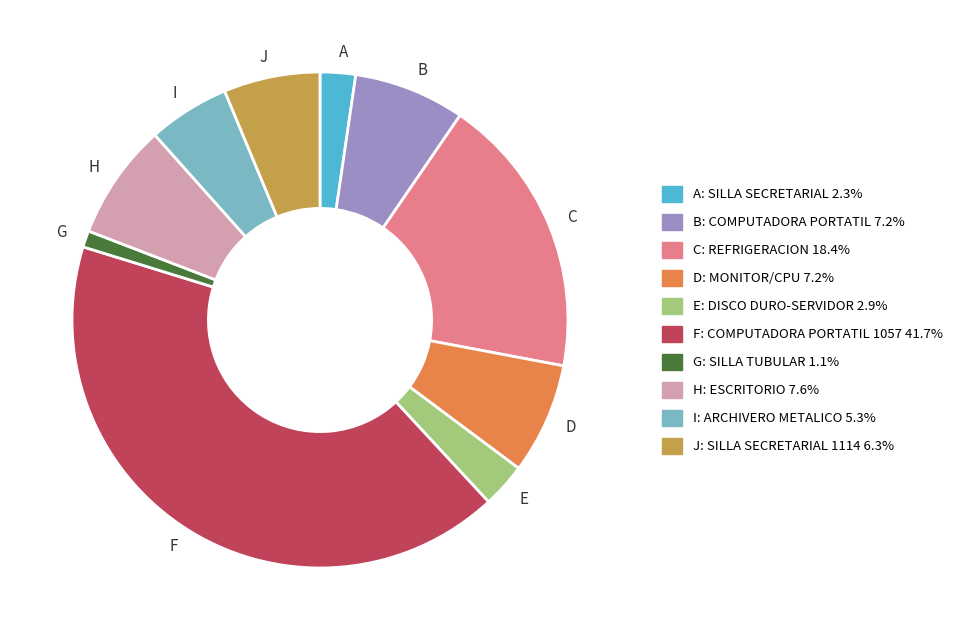

What is the ratio of the value at J: SILLA SECRETARIAL 1114 6.3% to the value at I: ARCHIVERO METALICO 5.3%?

1.2